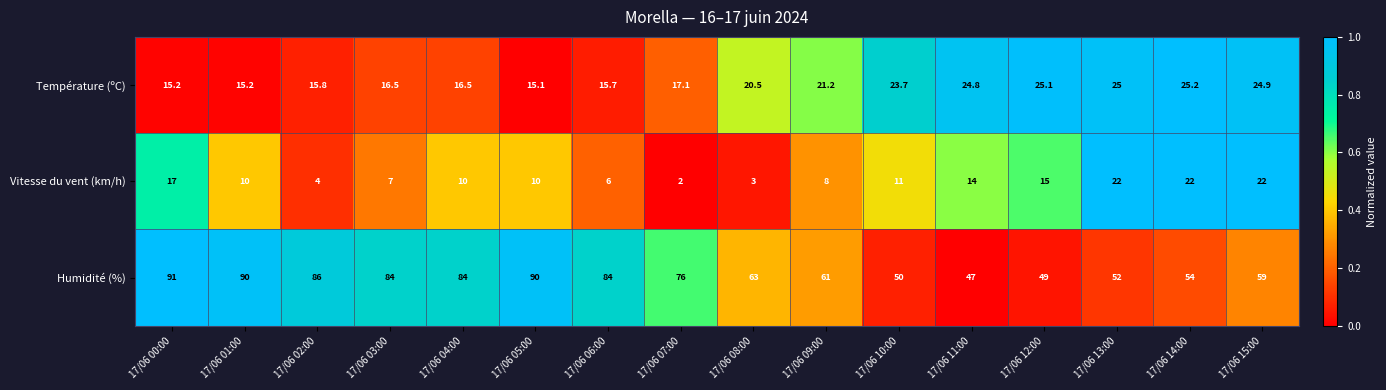

Which series has the largest total across all categories?

Humidité (%)